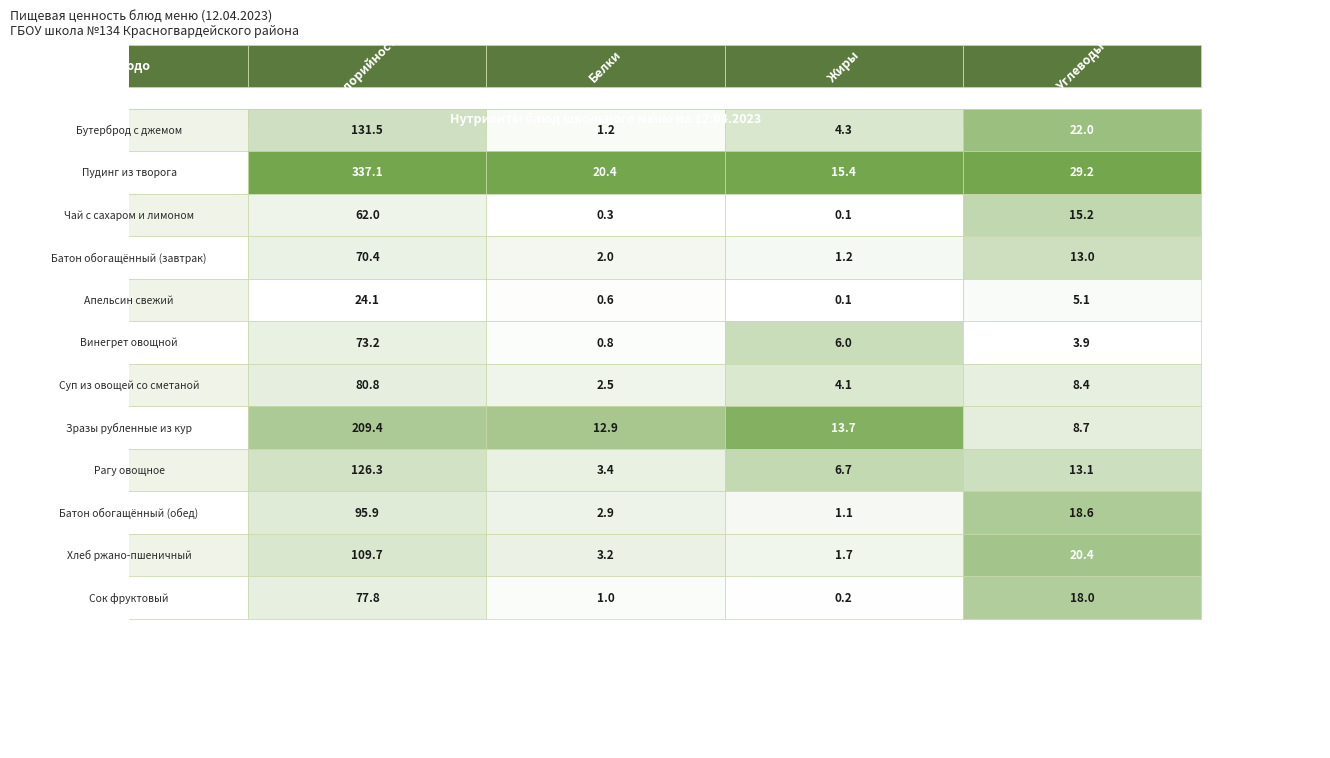

Reading left to right, list all the values displayed in this chart.

Бутерброд с джемом: 131.5	1.2	4.3	22.0
Пудинг из творога: 337.1	20.4	15.4	29.2
Чай с сахаром и лимоном: 62.0	0.3	0.1	15.2
Батон обогащённый (завтрак): 70.4	2.0	1.2	13.0
Апельсин свежий: 24.1	0.6	0.1	5.1
Винегрет овощной: 73.2	0.8	6.0	3.9
Суп из овощей со сметаной: 80.8	2.5	4.1	8.4
Зразы рубленные из кур: 209.4	12.9	13.7	8.7
Рагу овощное: 126.3	3.4	6.7	13.1
Батон обогащённый (обед): 95.9	2.9	1.1	18.6
Хлеб ржано-пшеничный: 109.7	3.2	1.7	20.4
Сок фруктовый: 77.8	1.0	0.2	18.0